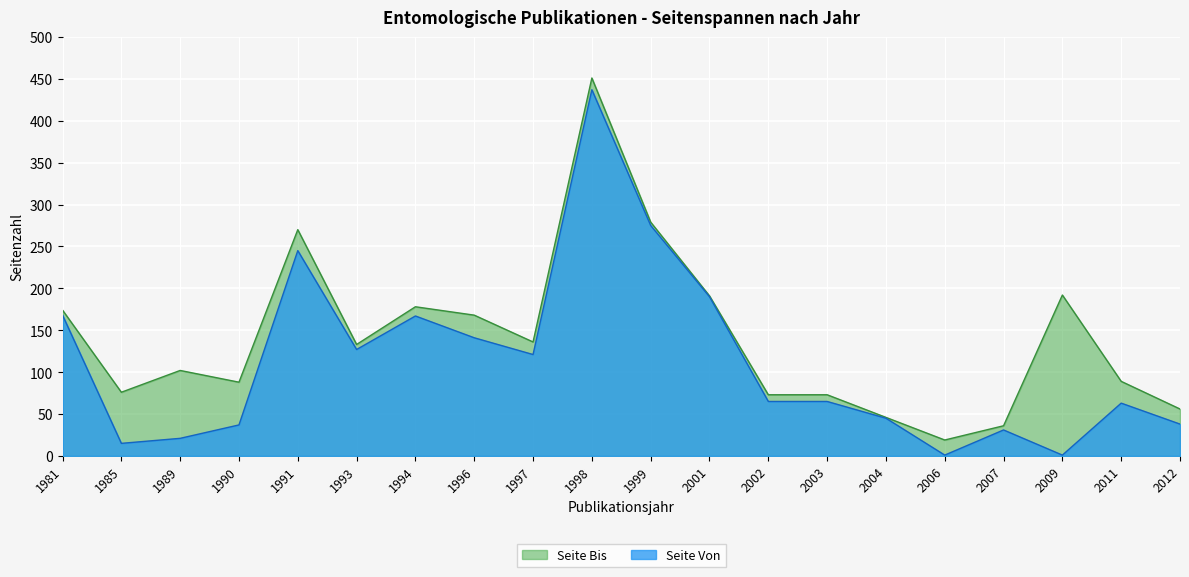

Does the chart display data point markers on the line(s)?

No